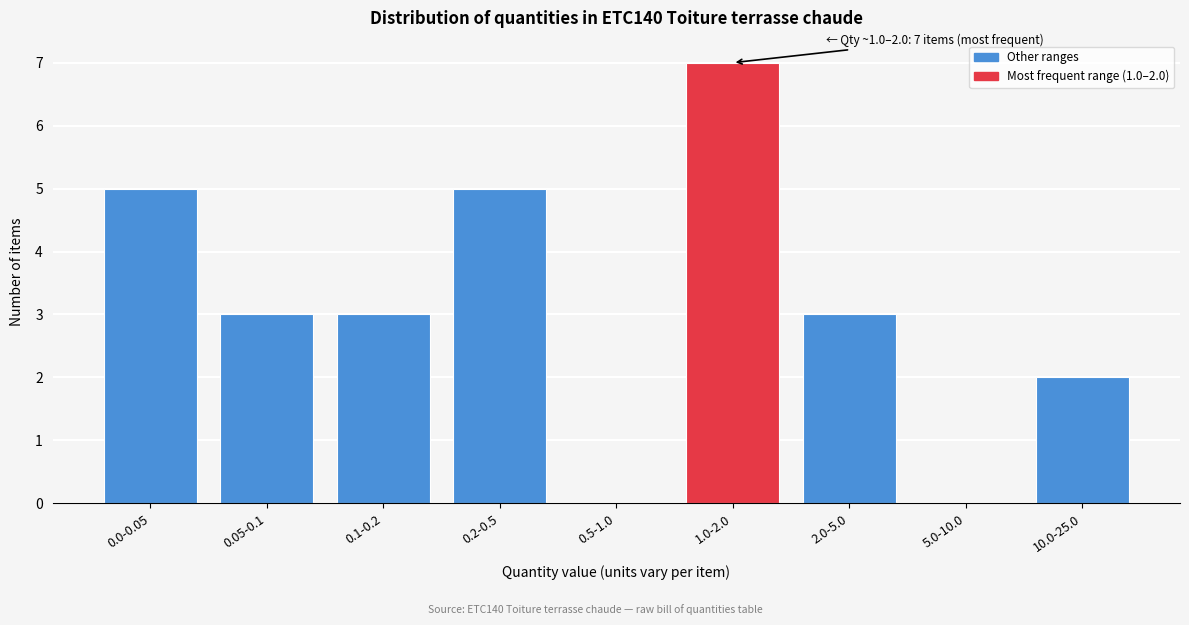

Reading right to left, list all the values displayed in this chart.

10.0-25.0=2	5.0-10.0=0	2.0-5.0=3	1.0-2.0=7	0.5-1.0=0	0.2-0.5=5	0.1-0.2=3	0.05-0.1=3	0.0-0.05=5